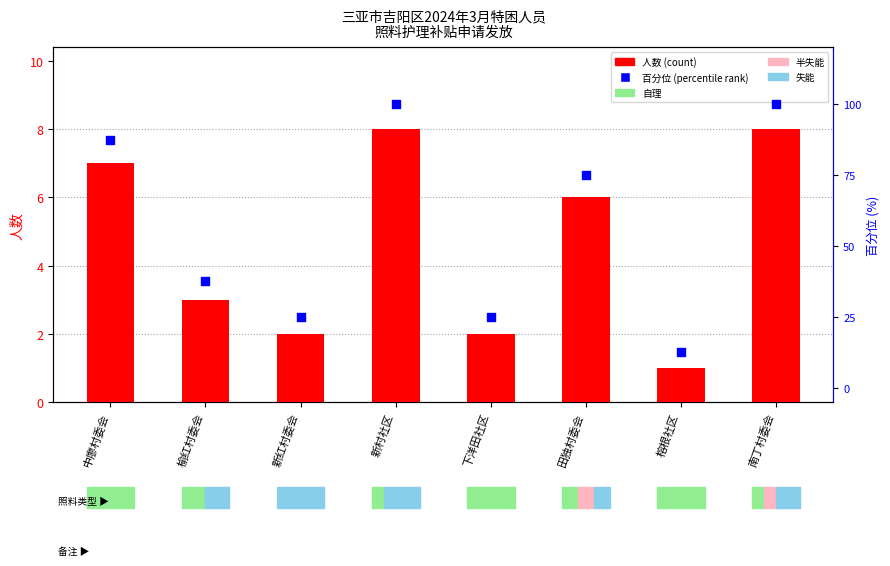

Which series has the largest total across all categories?

百分位 (percentile rank)